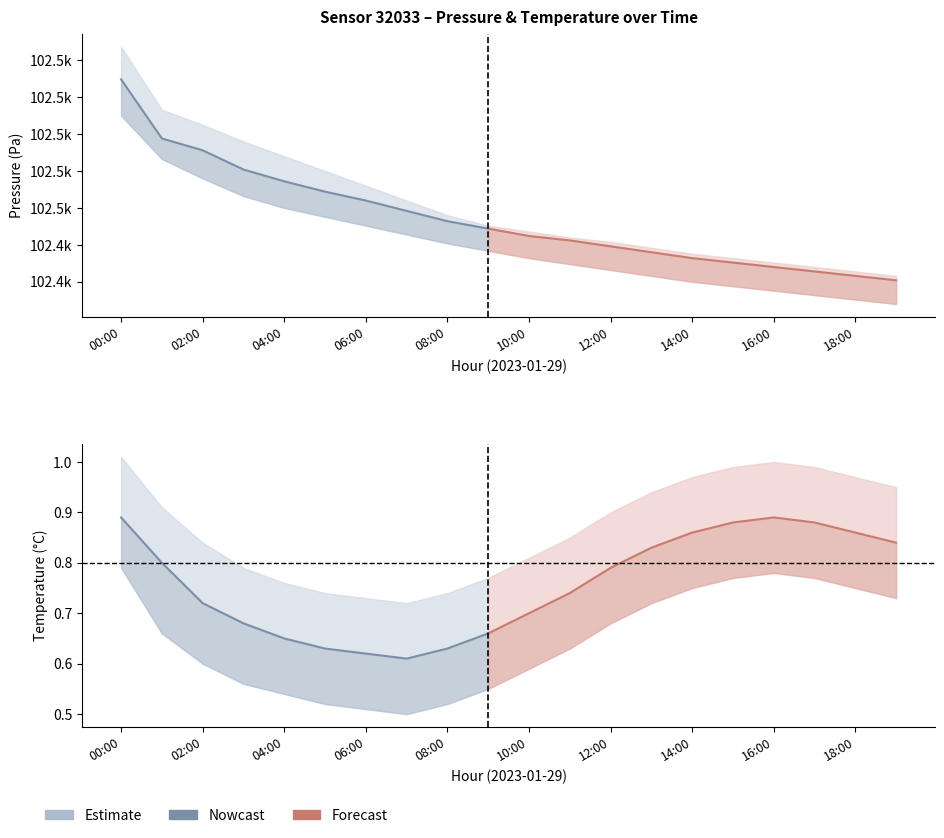

True or false: temperature_lower and pressure_mean intersect in this chart.

False